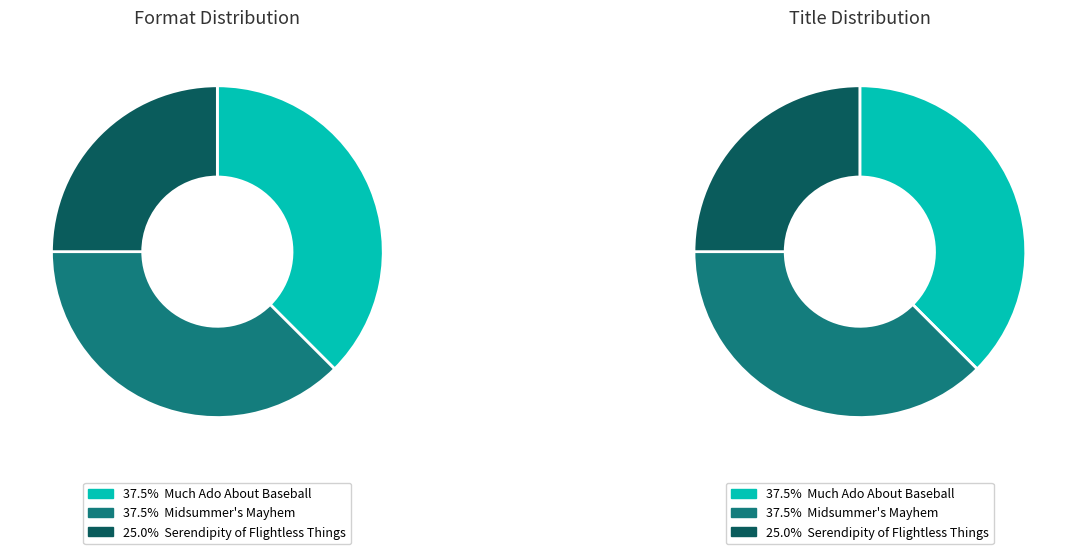

Count the number of slices in the pie.

3